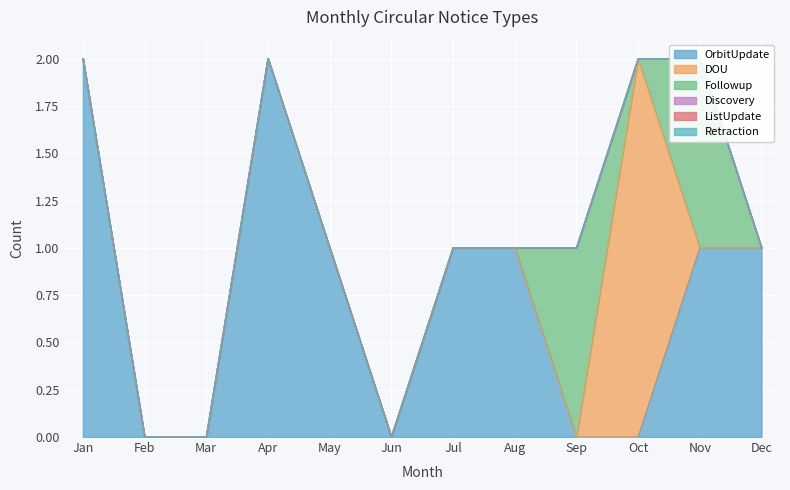

What are all the series names shown in the legend?

OrbitUpdate, DOU, Followup, Discovery, ListUpdate, Retraction